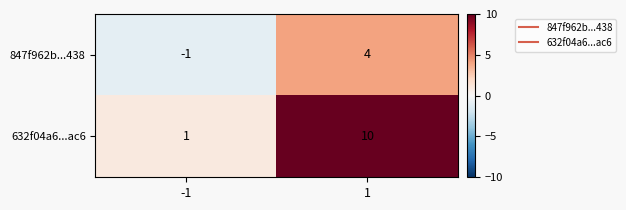

The value of 847f962b...438 at -1 is -1. True or false?

True